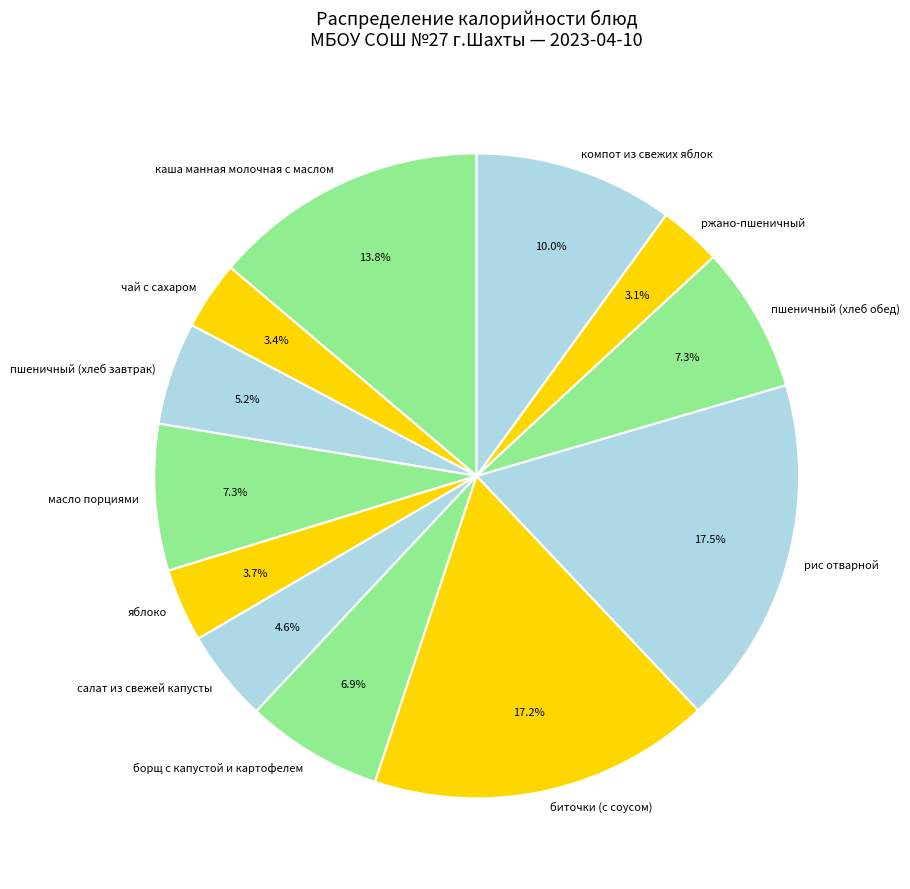

Is the sum of чай с сахаром and пшеничный (хлеб завтрак) greater than half?

No